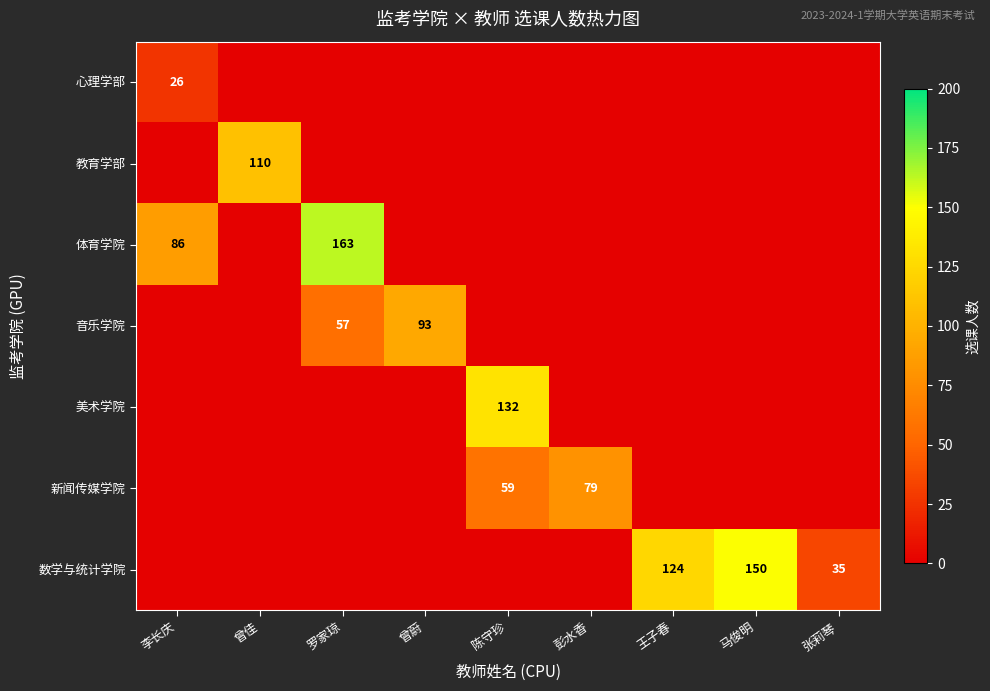

The 音乐学院 series shows 57 at 罗家琼. True or false?

True